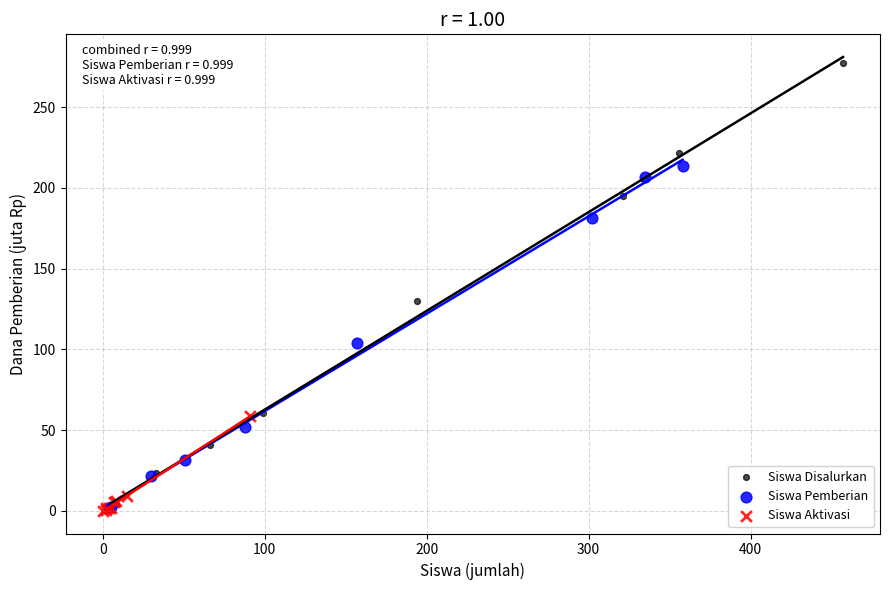

Which series reaches the maximum Y coordinate?

Siswa Disalurkan